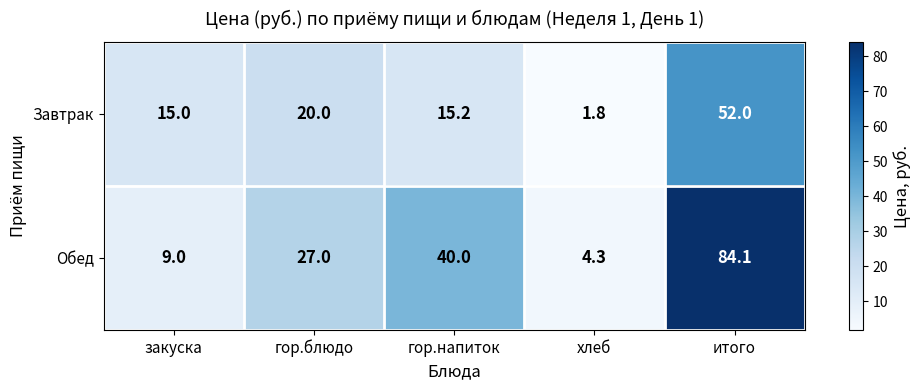

The value of Завтрак at итого is 81.1. True or false?

False